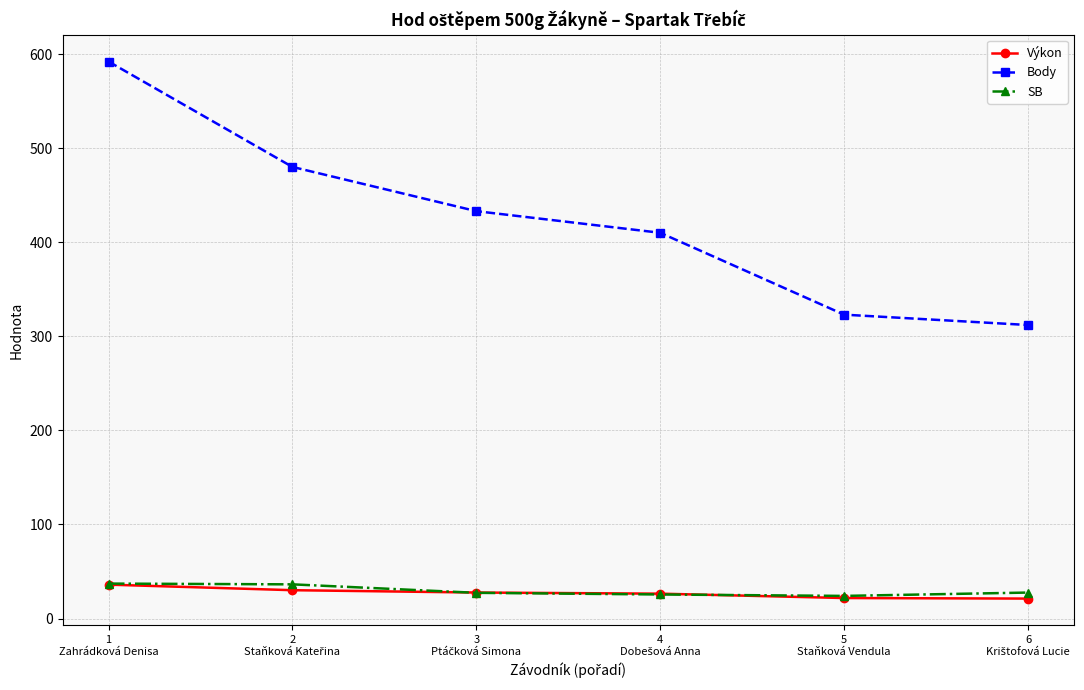

Which series has the widest spread of values?

Body